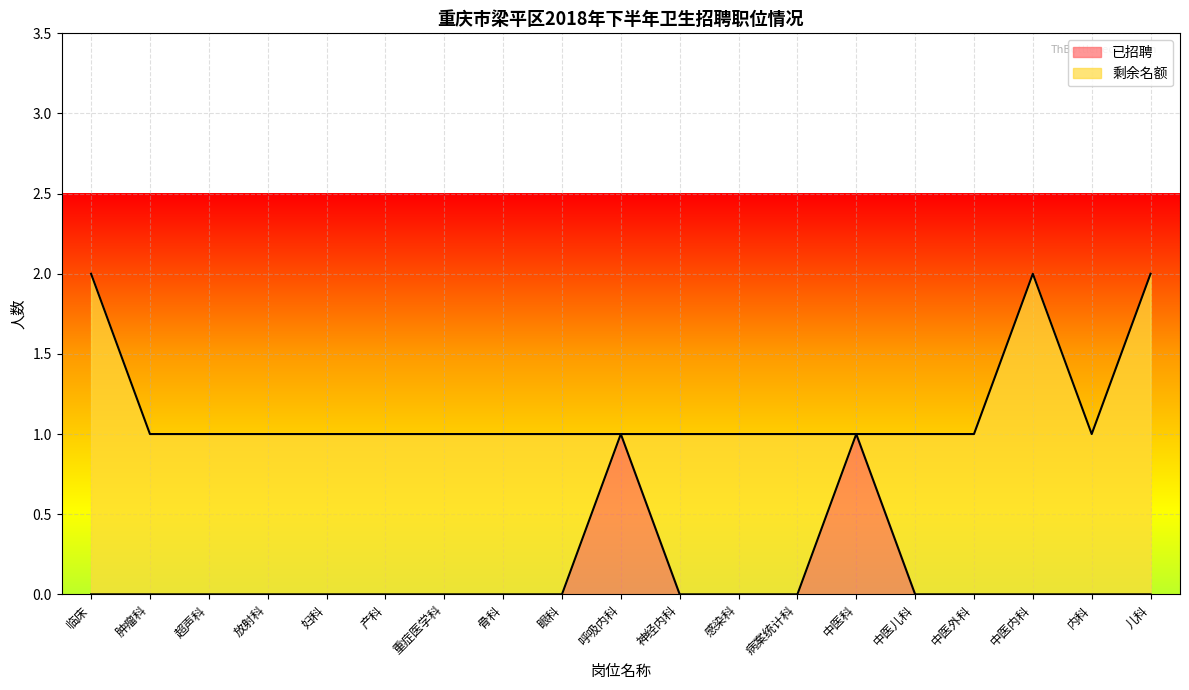

The 已招聘 series shows 0 at 内科. True or false?

True